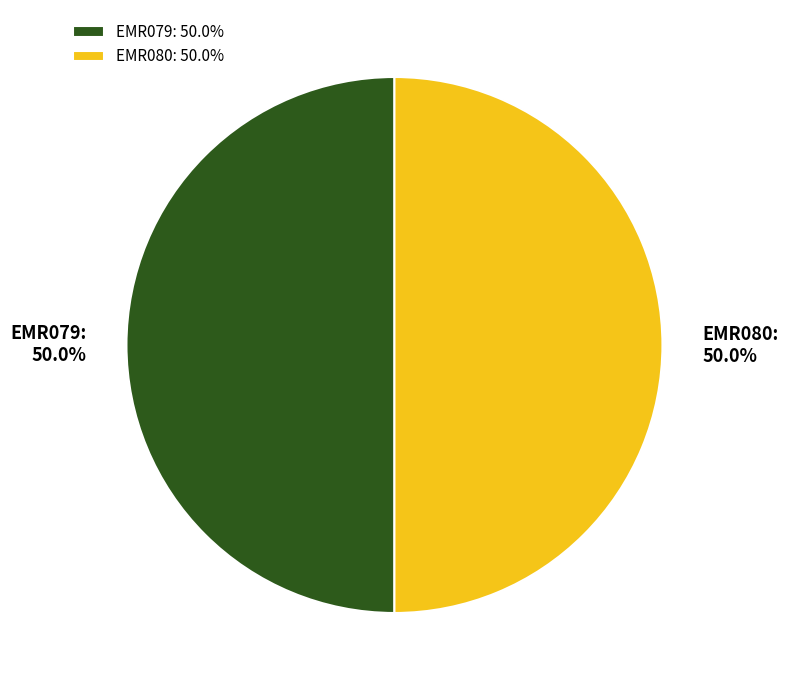

What percentage is the EMR080 slice, to the nearest percent?

50%